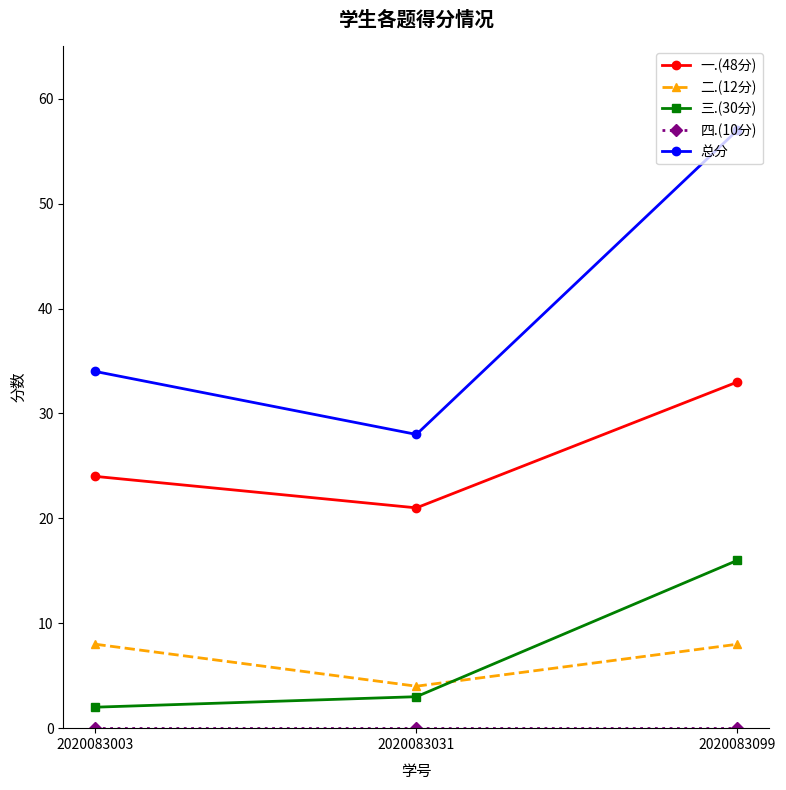

Between 2020083031 and 2020083099, which series saw the biggest shift?

总分